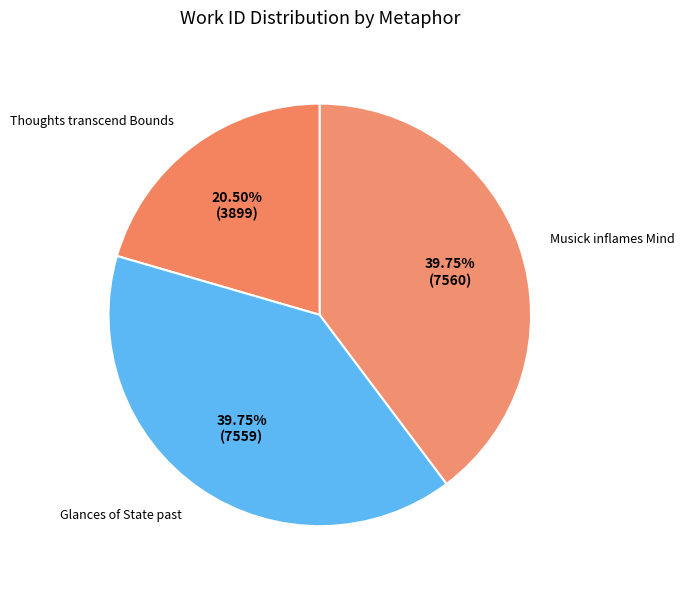

Do Glances of State past and Thoughts transcend Bounds together represent more than half of the pie?

Yes